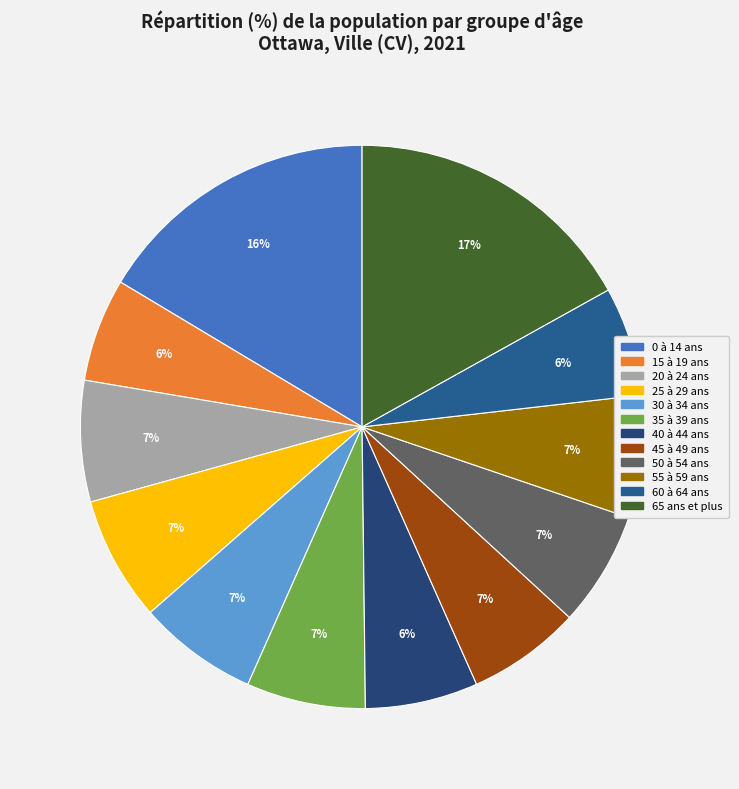

Does 15 à 19 ans account for over 50% of the chart?

No